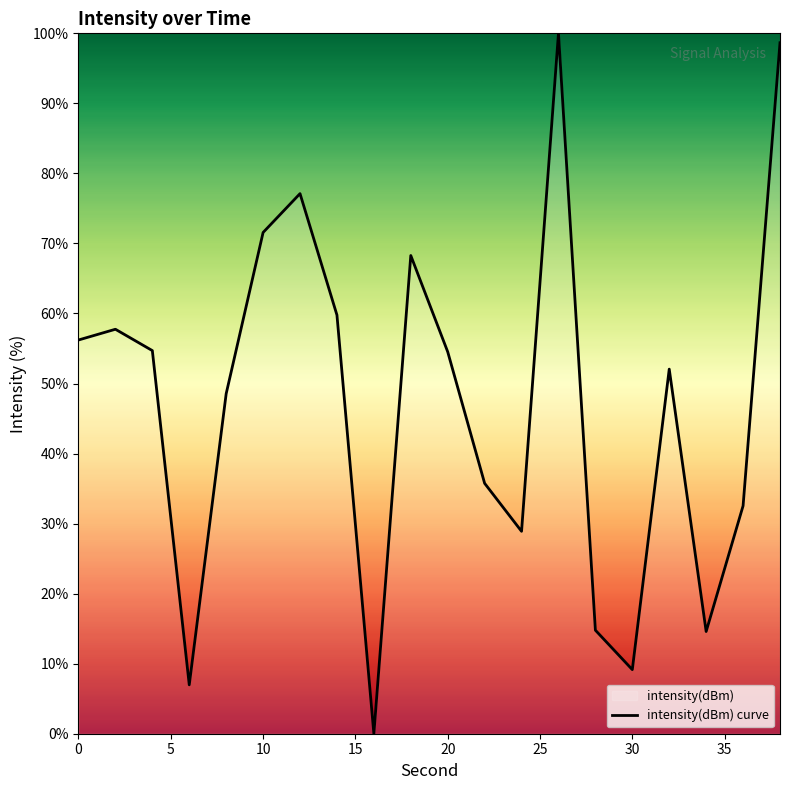

How many points are lower than both their immediate neighbors (excluding endpoints)?

5